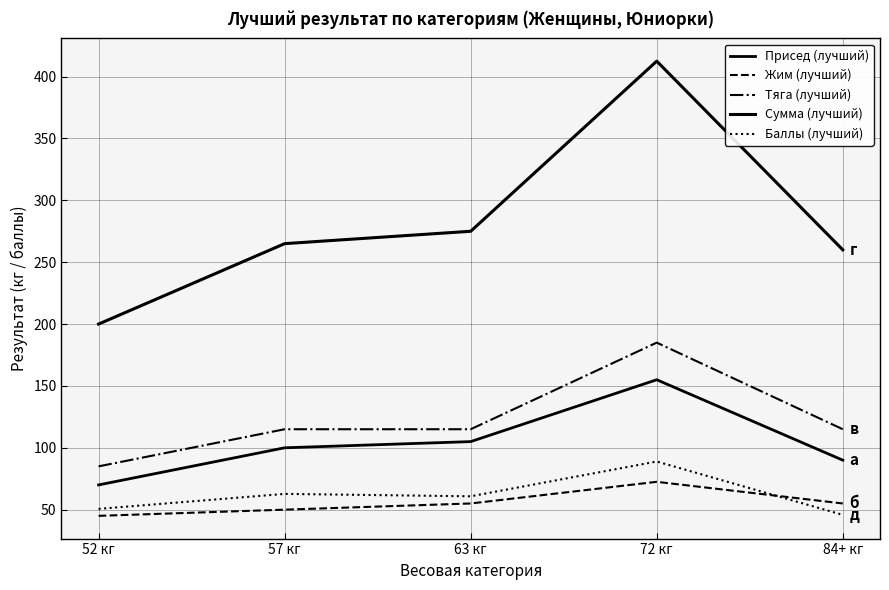

Rank the categories by Баллы (лучший) value from highest to lowest.

72 кг, 57 кг, 63 кг, 52 кг, 84+ кг